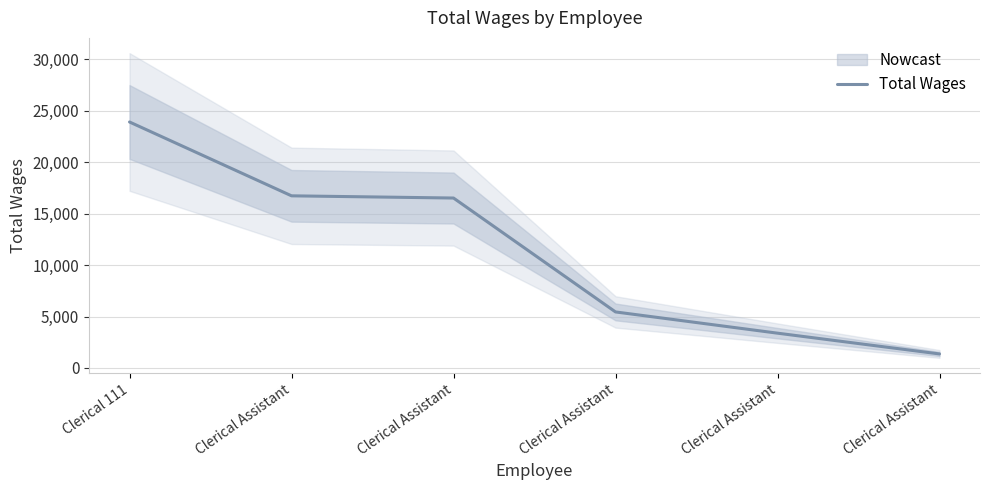

What is the change in value from Clerical Assistant to Clerical Assistant?

-11294